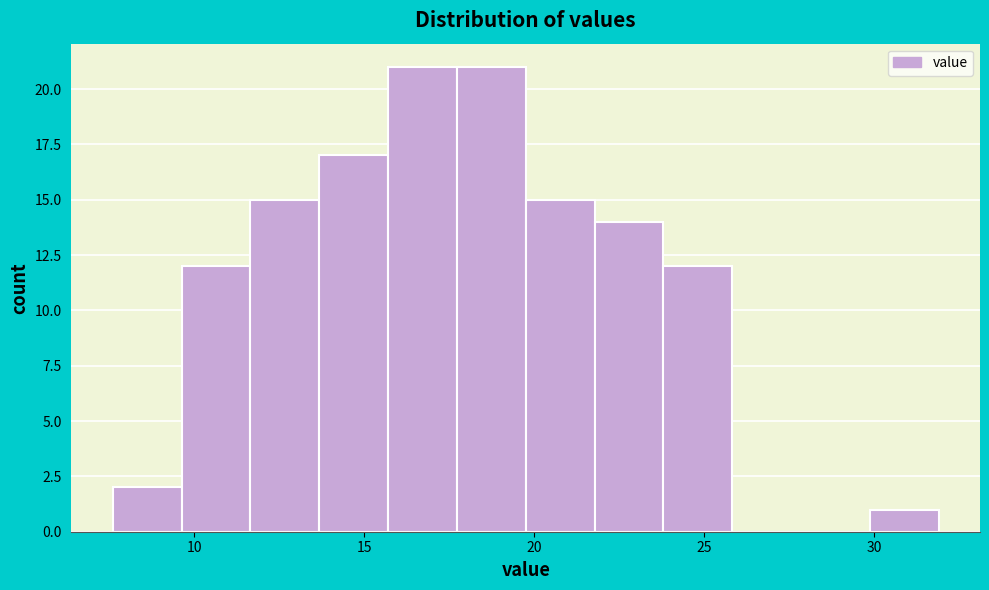

Reading left to right, transcribe this chart: for each bar, give the range it covers on the x-axis and its height. Neither the bar edges nor the heights are printed on the chart, so give them approximately, as read against the axes.

7.5 to 9.5: 2
9.5 to 11.5: 12
11.5 to 13.5: 15
13.5 to 15.5: 17
15.5 to 17.5: 21
17.5 to 20.0: 21
20.0 to 22.0: 15
22.0 to 24.0: 14
24.0 to 26.0: 12
26.0 to 28.0: 0
28.0 to 30.0: 0
30.0 to 32.0: 1